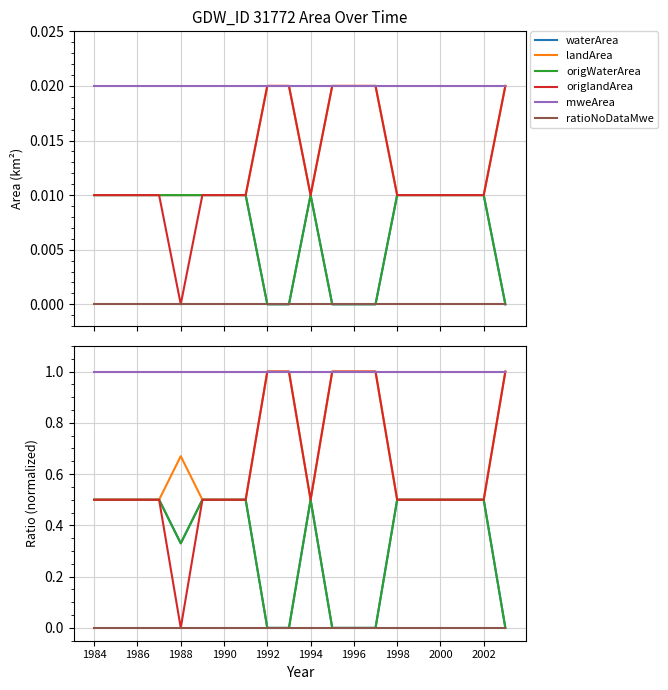

At 13, list the series in order from smallest to largest.

waterArea, origWaterArea, ratioNoDataMwe, landArea, origlandArea, mweArea